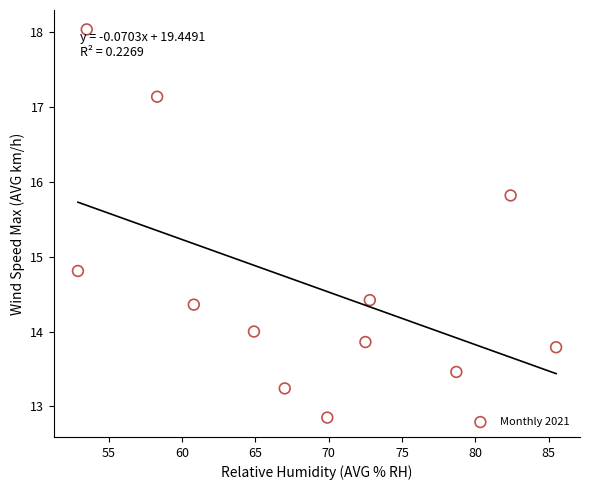

What Y value in the scatter plot is closest to 15?

14.8